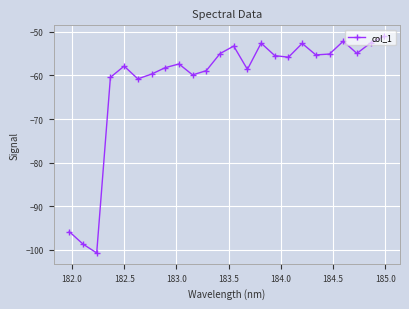

True or false: there are more than 1 points higher than both neighbors.

True